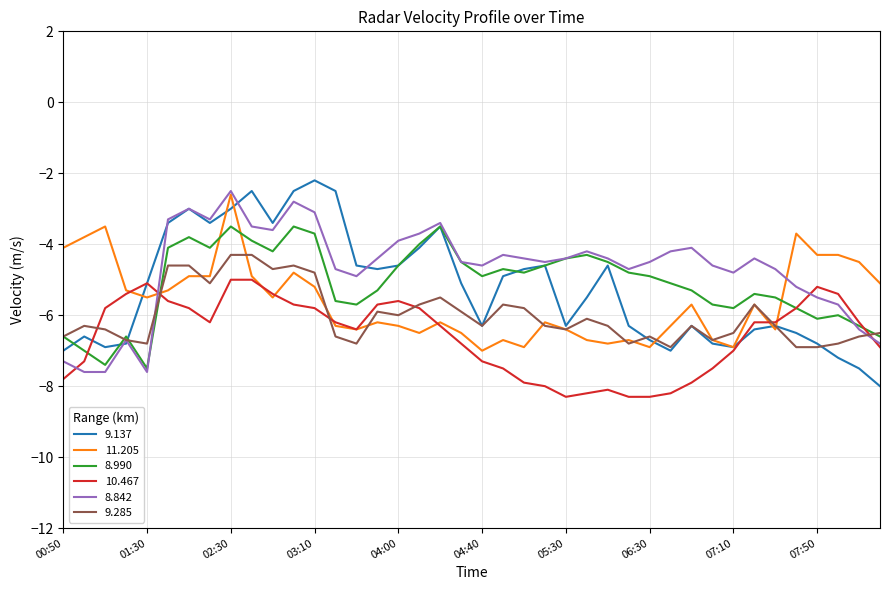

What is the smallest value displayed?

-8.3